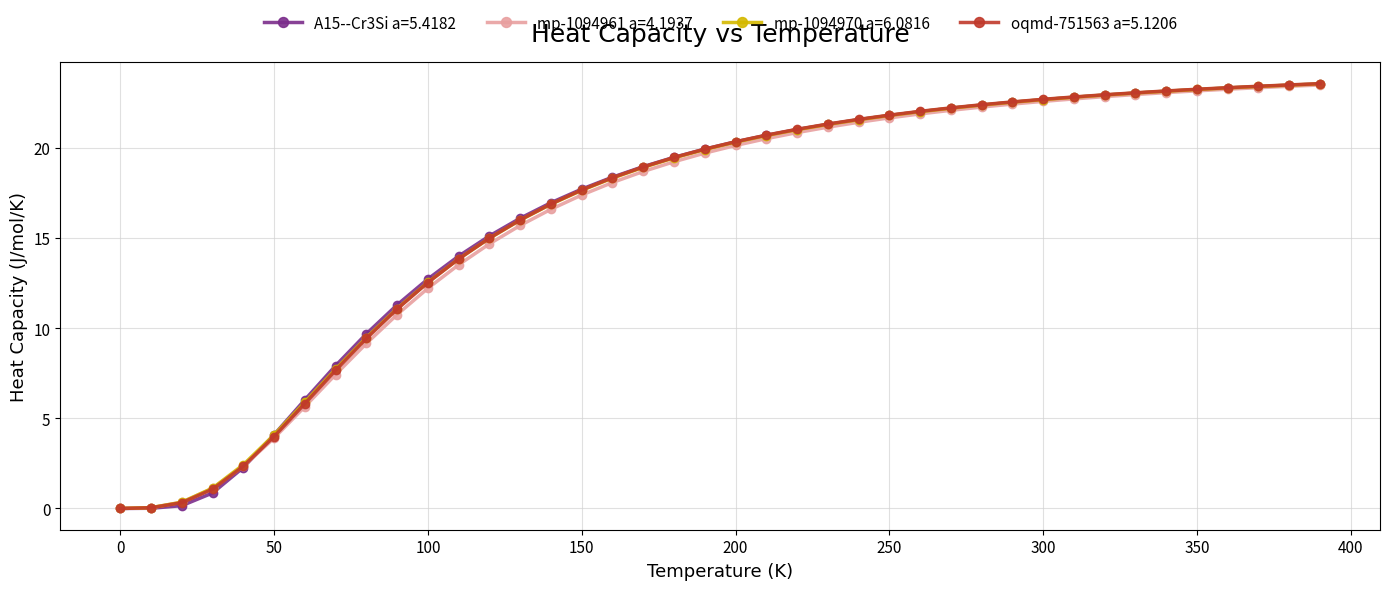

What is the greatest value displayed?

23.6